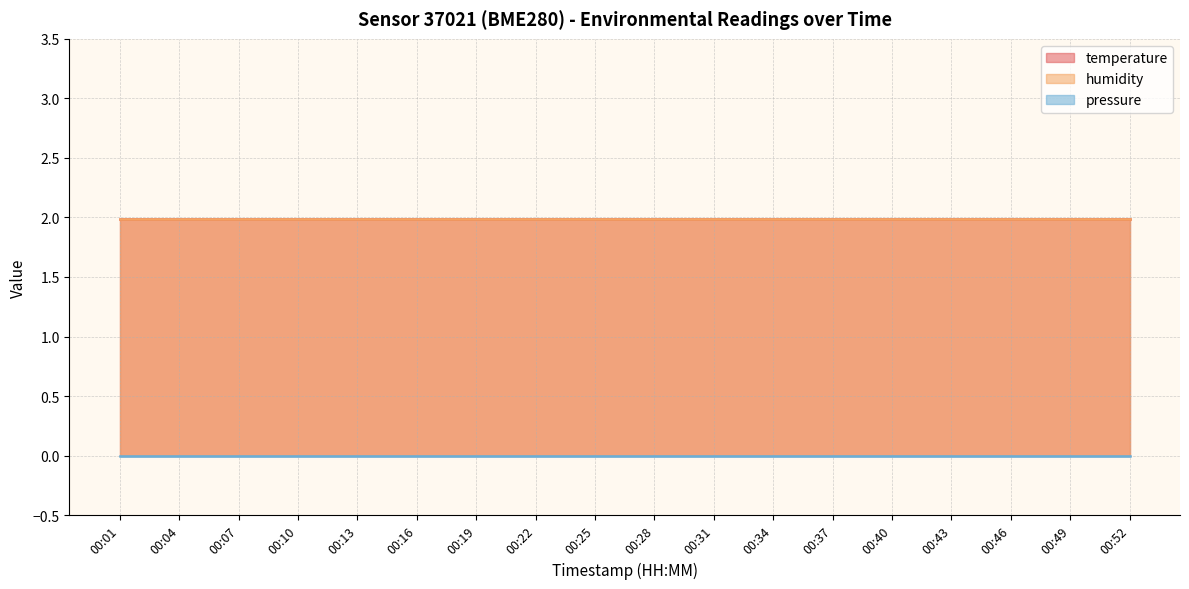

Is it true that temperature equals 2.0 at 00:46?

True